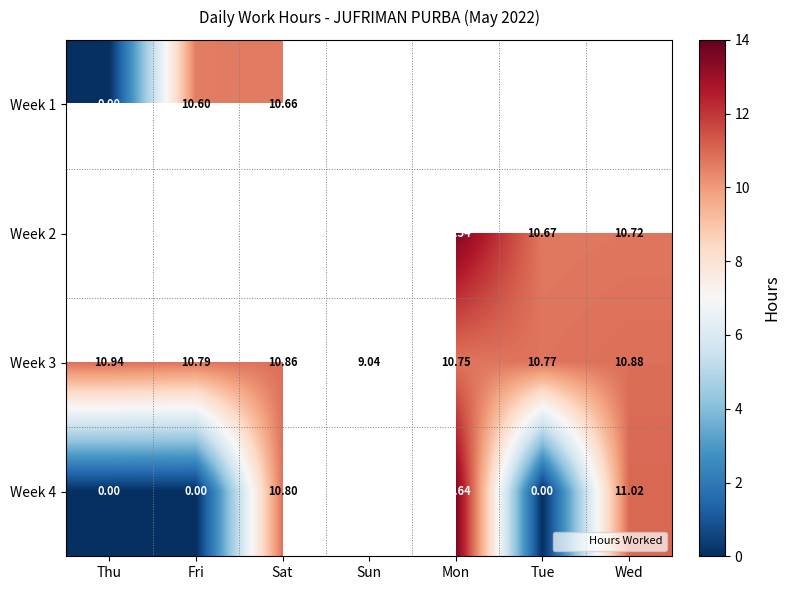

Which category has the lowest value across all series?

Thu